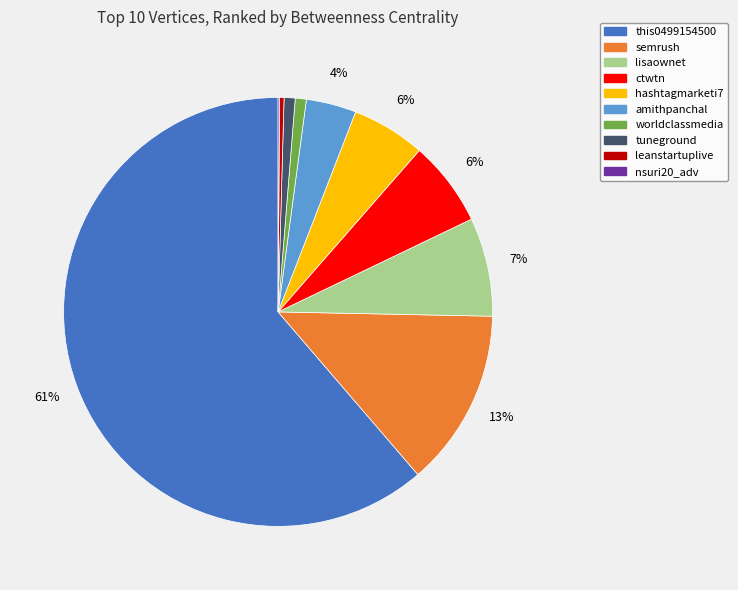

True or false: ctwtn accounts for 6% of the total.

True